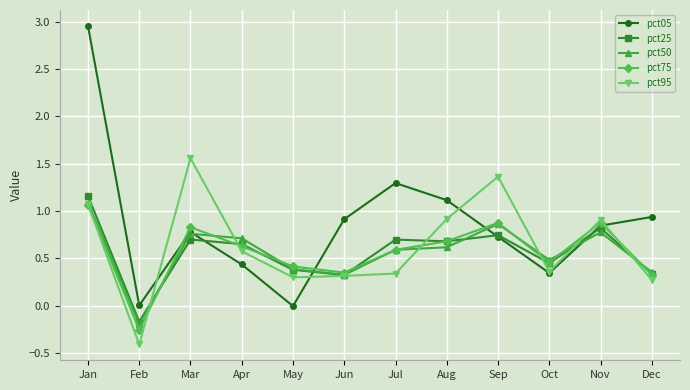

How many values in the pct75 series exceed 0?

11